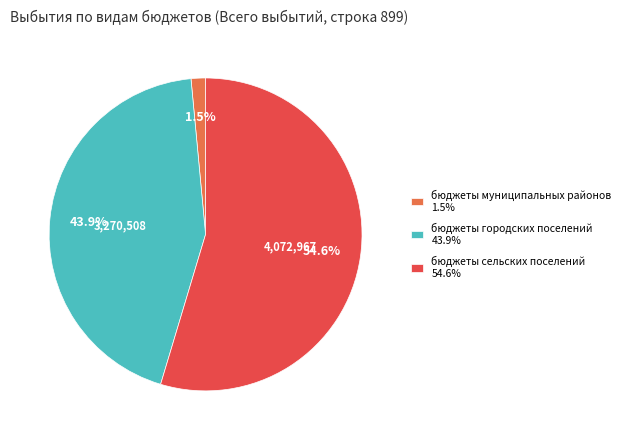

What is the smallest slice in the pie chart?

бюджеты муниципальных районов